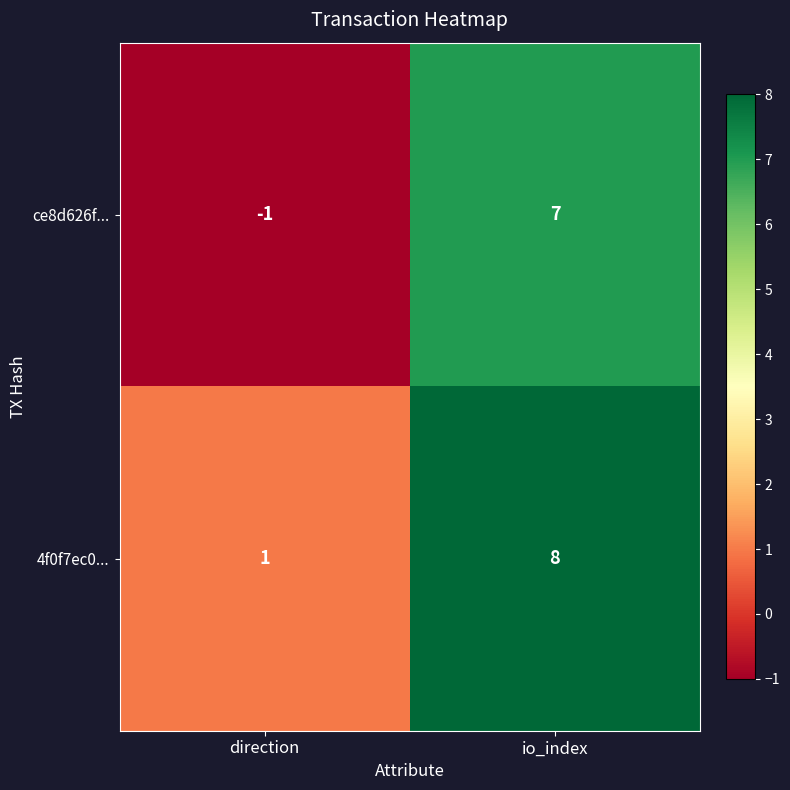

Is it true that 4f0f7ec0... equals 2 at io_index?

False